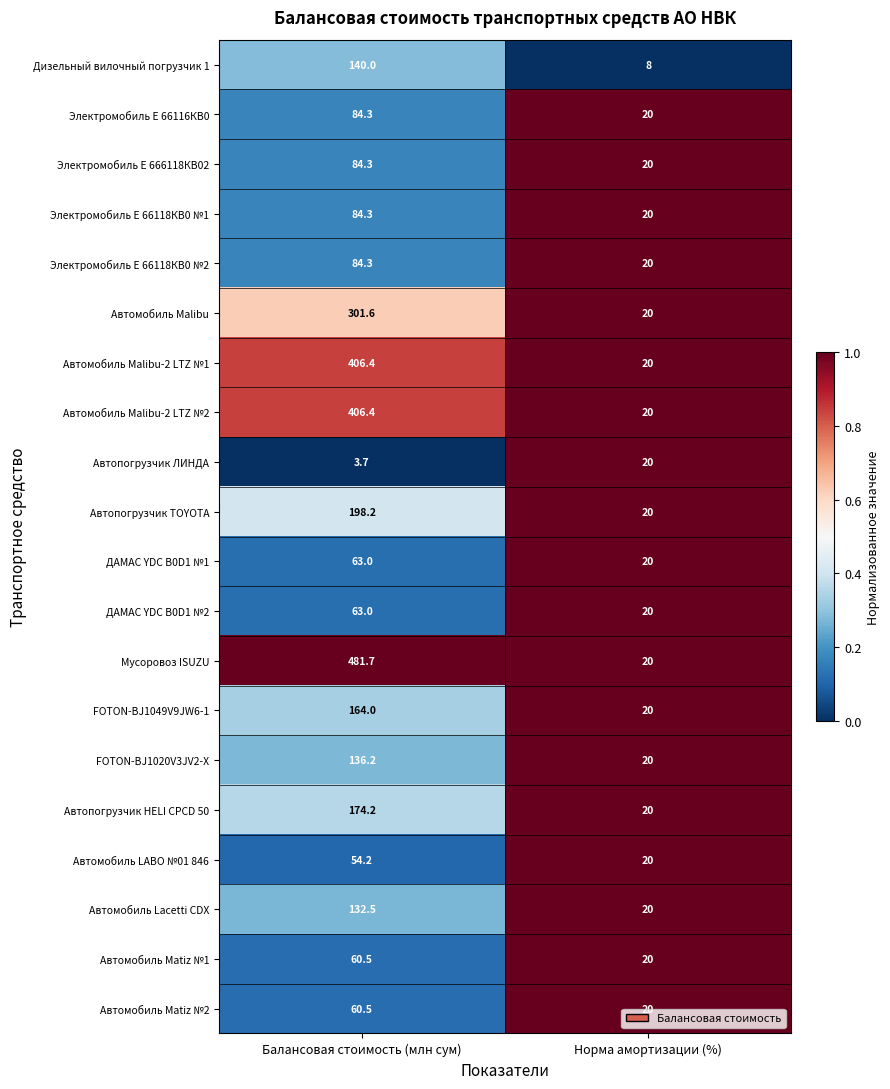

List the labels in order of Электромобиль Е 66118КВ0 №2 value, largest first.

Балансовая стоимость (млн сум), Норма амортизации (%)